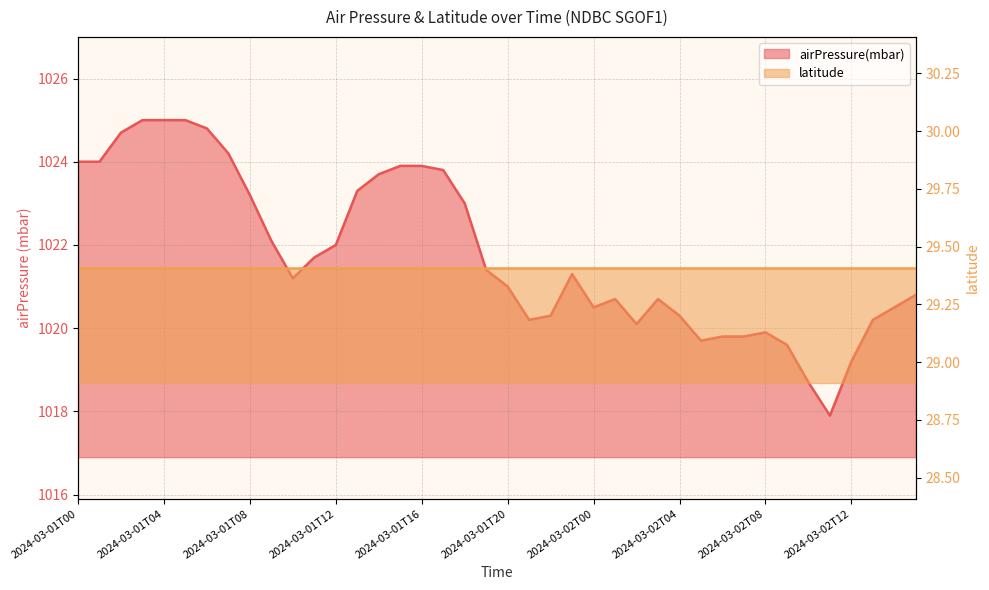

Which has a higher value, 2024-03-02T10 or 2024-03-02T12?

2024-03-02T12